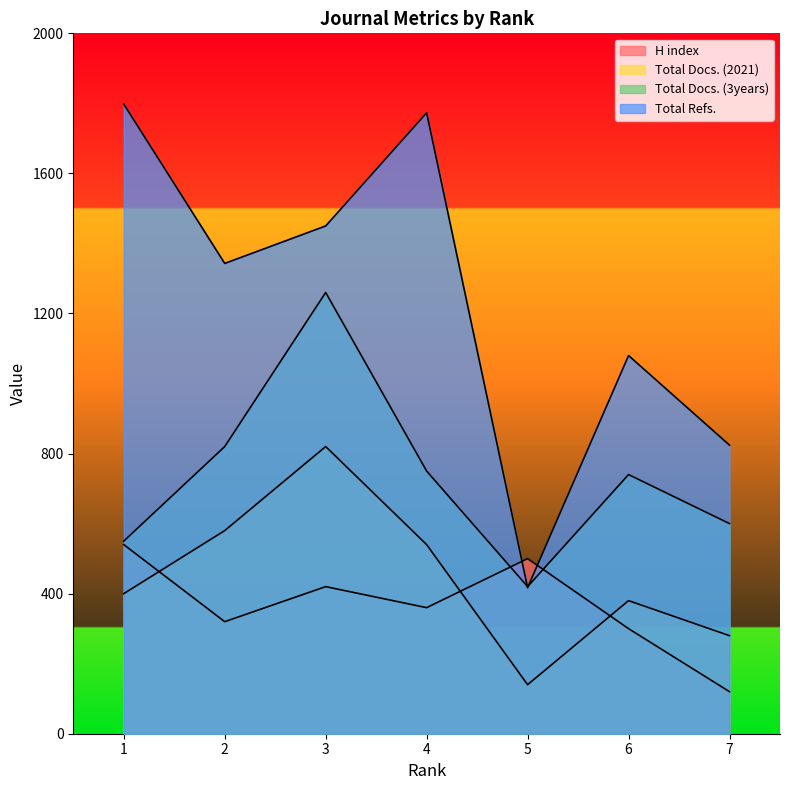

At which category does Total Docs. (3years) reach its first local valley?

5